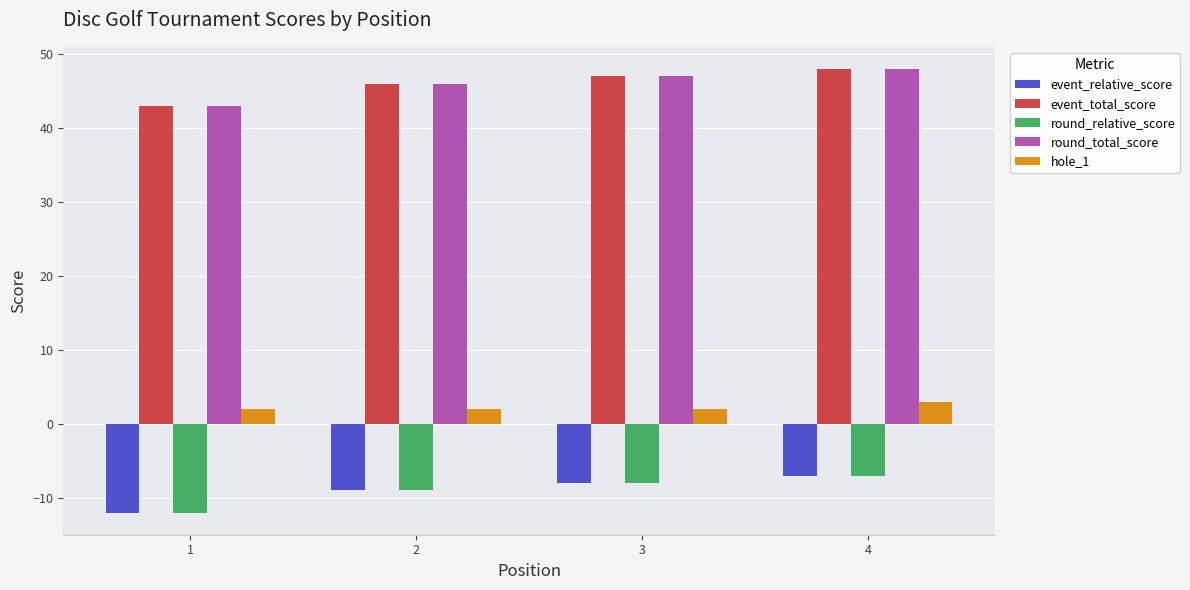

Where is event_total_score nearest to the value 45?

2